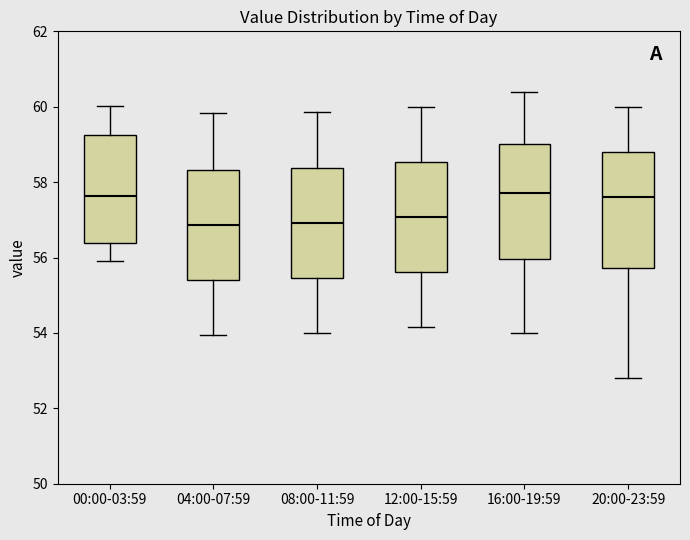

Where is the lower edge of the box for 04:00-07:59 on the y-axis? The values are not printed on the chart, so give them approximately, as read against the axis.

55.4